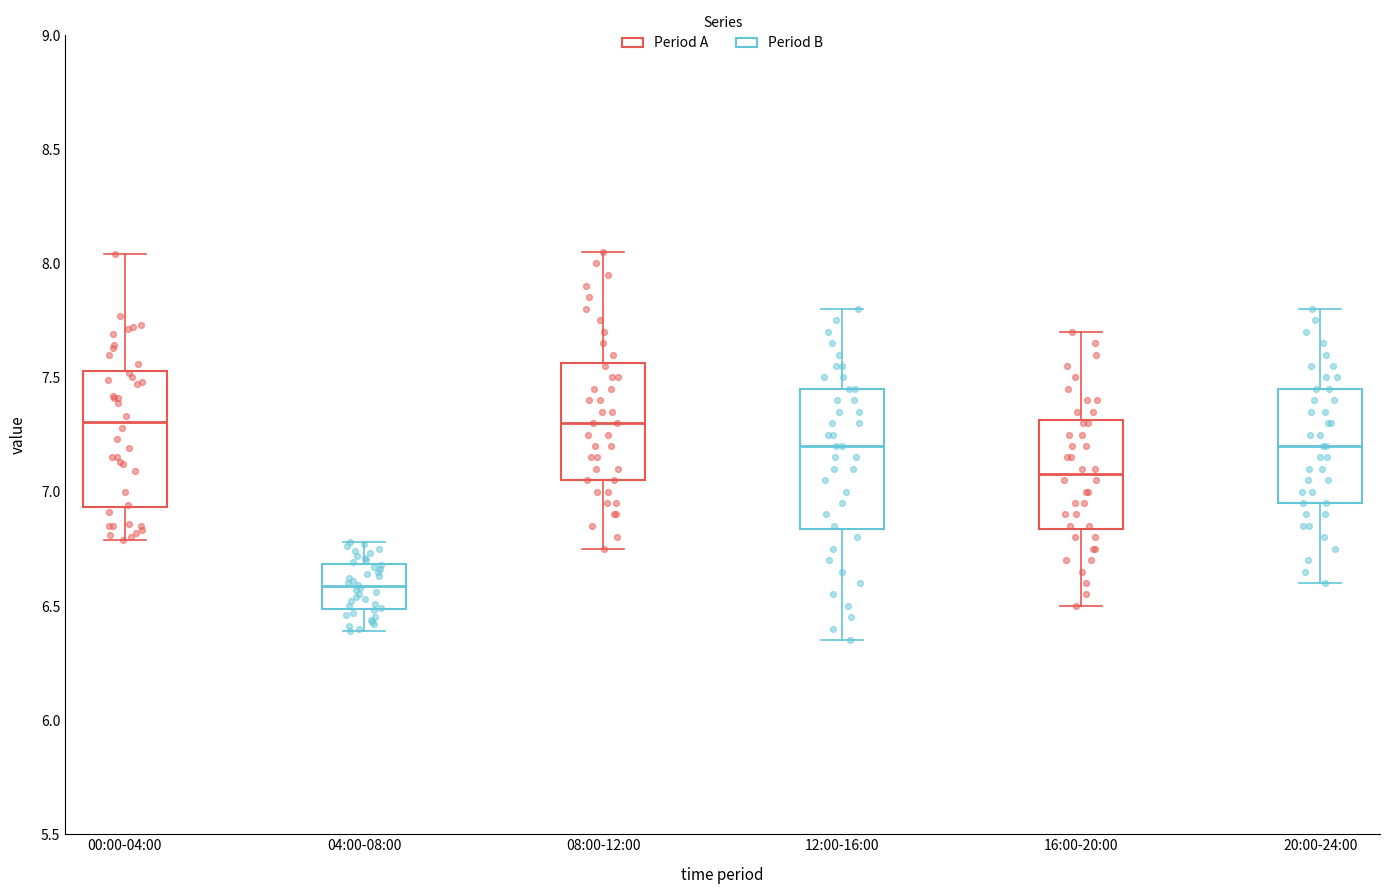

Reading left to right, read every box against the y-axis: the position of its median line, the range the box covers, and the ends of its whiskers. The values are not printed on the chart, so give them approximately, as read against the axis.

00:00-04:00: median 7.30, box 6.95 to 7.55, whiskers 6.80 to 8.05
04:00-08:00: median 6.60, box 6.50 to 6.70, whiskers 6.40 to 6.80
08:00-12:00: median 7.30, box 7.05 to 7.55, whiskers 6.75 to 8.05
12:00-16:00: median 7.20, box 6.85 to 7.45, whiskers 6.35 to 7.80
16:00-20:00: median 7.10, box 6.85 to 7.30, whiskers 6.50 to 7.70
20:00-24:00: median 7.20, box 6.95 to 7.45, whiskers 6.60 to 7.80